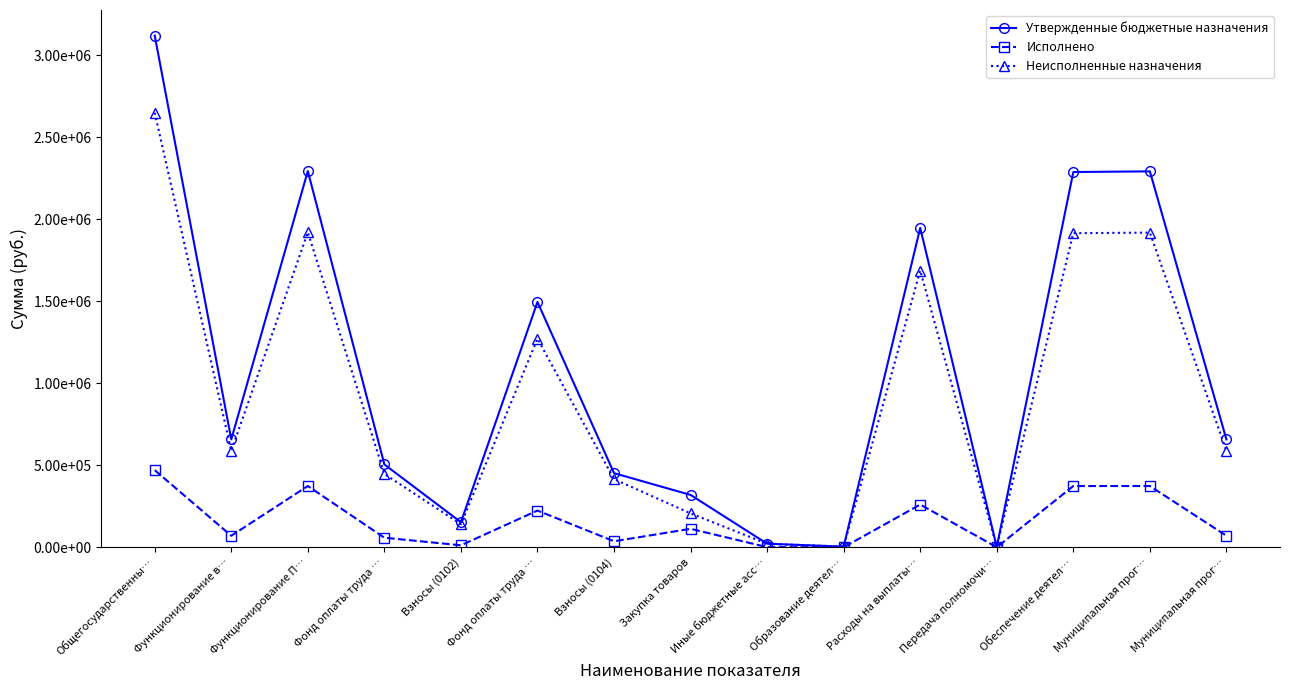

True or false: Утвержденные бюджетные назначения and Неисполненные назначения intersect in this chart.

False